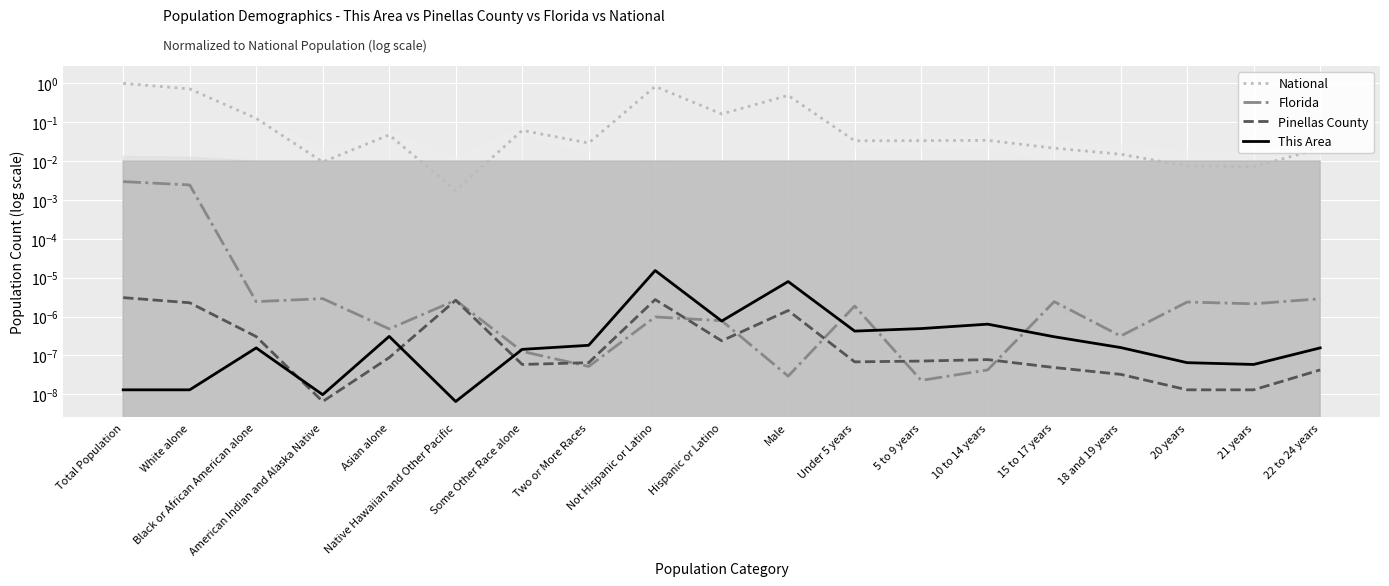

Does the chart display data point markers on the line(s)?

No